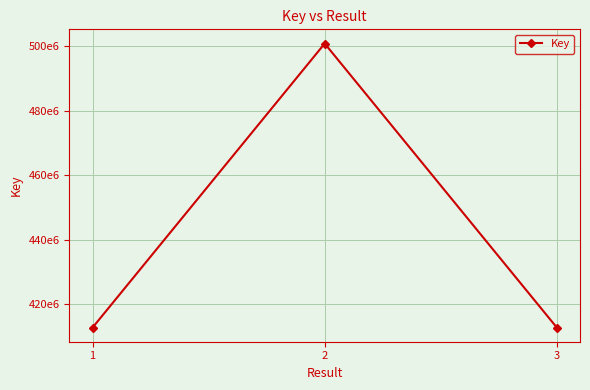

What is the difference between the values at 2 and 1?

87883137